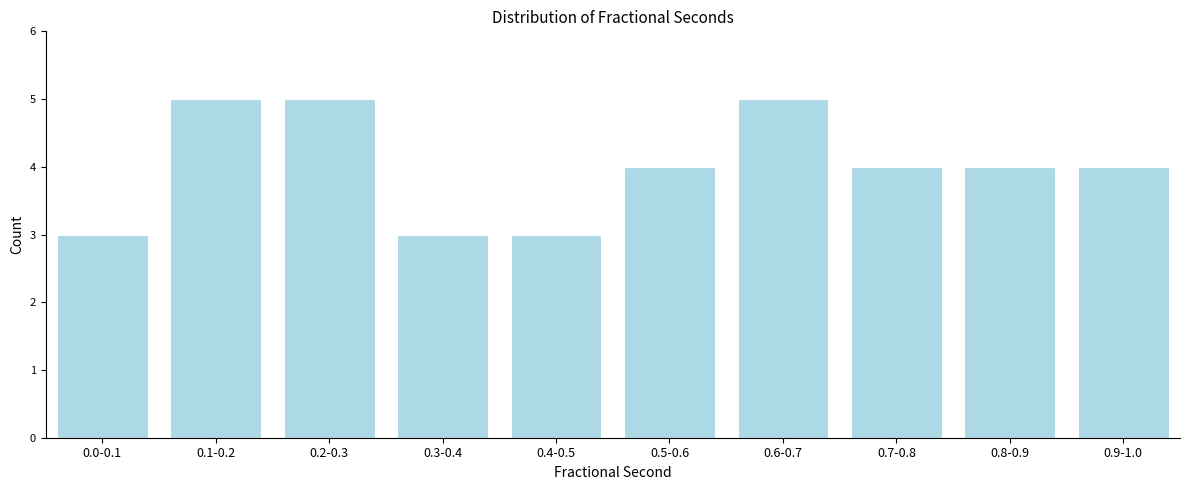

Reading left to right, transcribe all the data shown in this chart.

3	5	5	3	3	4	5	4	4	4